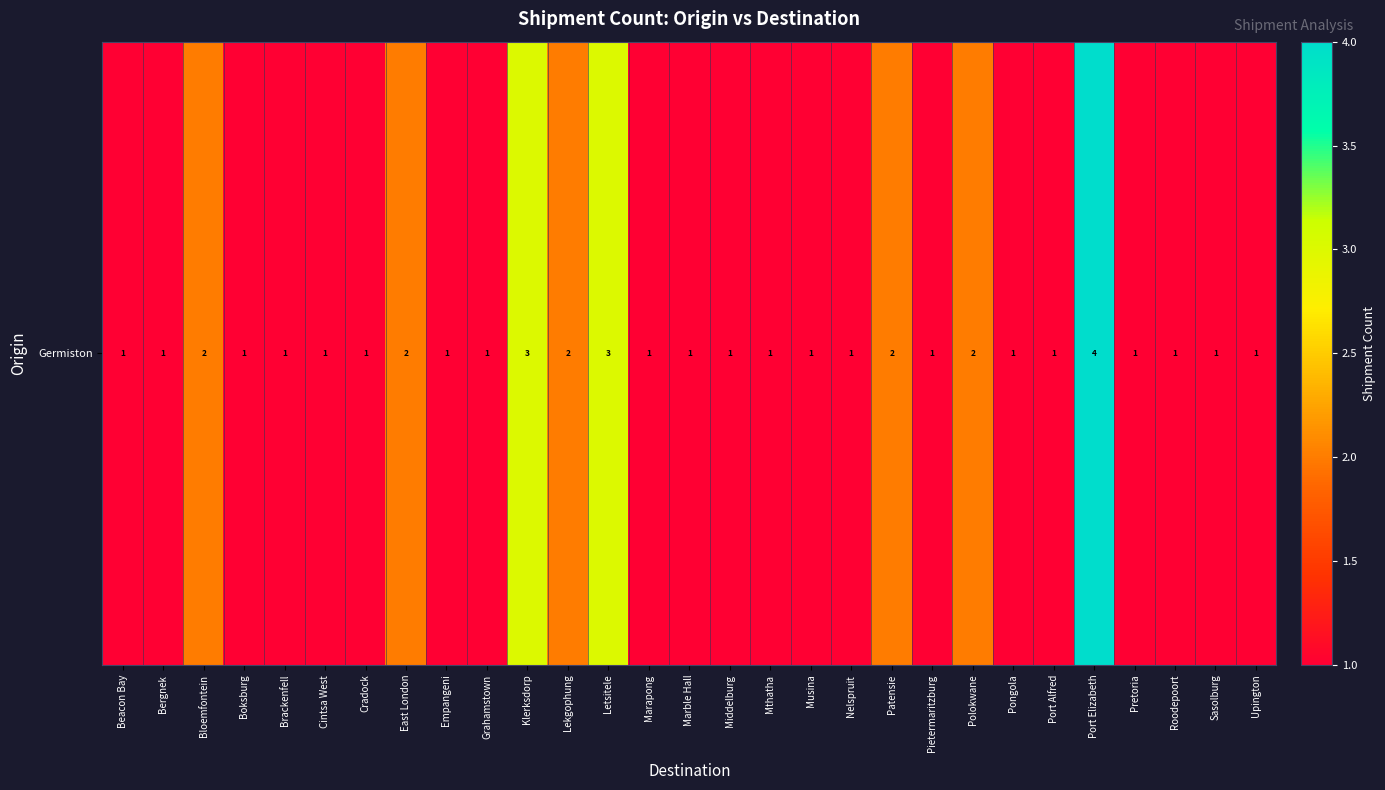

Approximately how many times larger is the value at Port Elizabeth compared to Marapong?

4.0